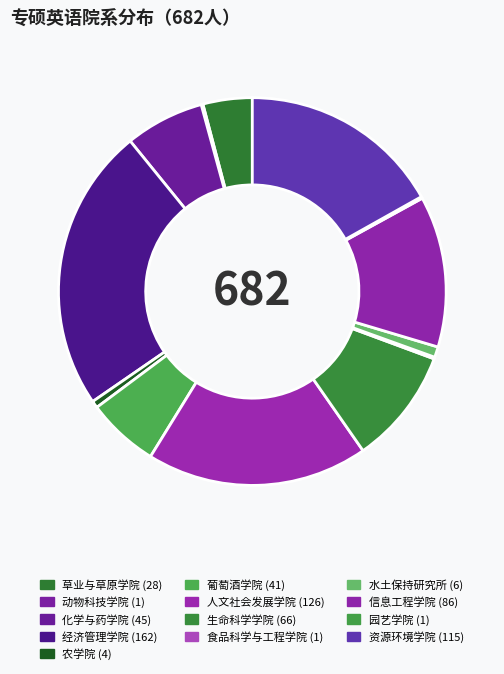

How many slices are in this pie chart?

13